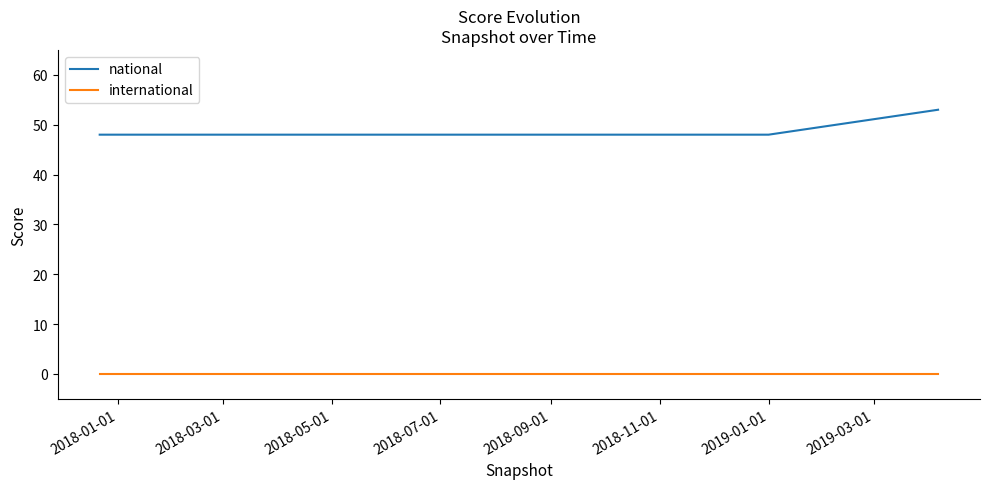

Which series has the largest total across all categories?

national